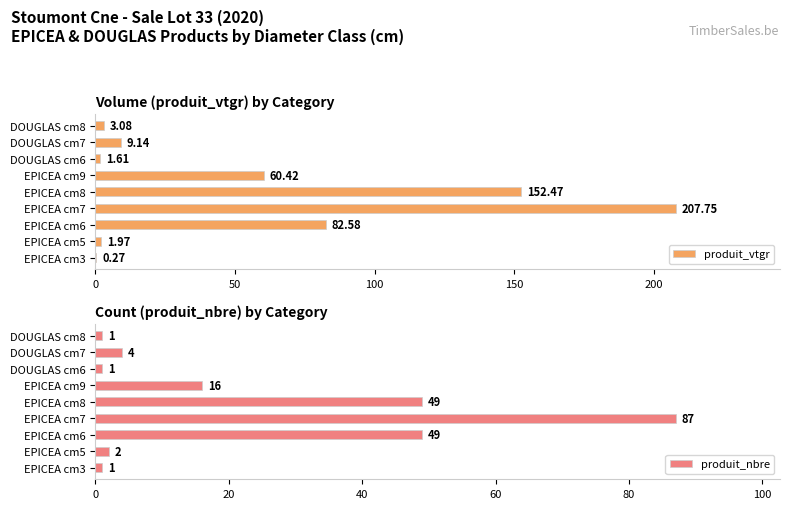

What are all the series names shown in the legend?

produit_vtgr, produit_nbre